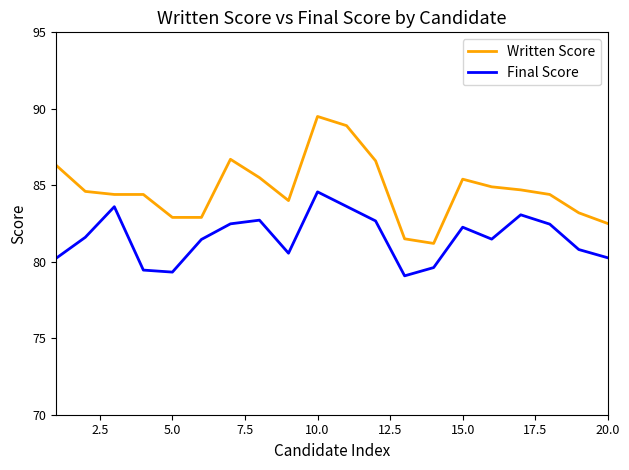

How many lines are shown in the chart?

2